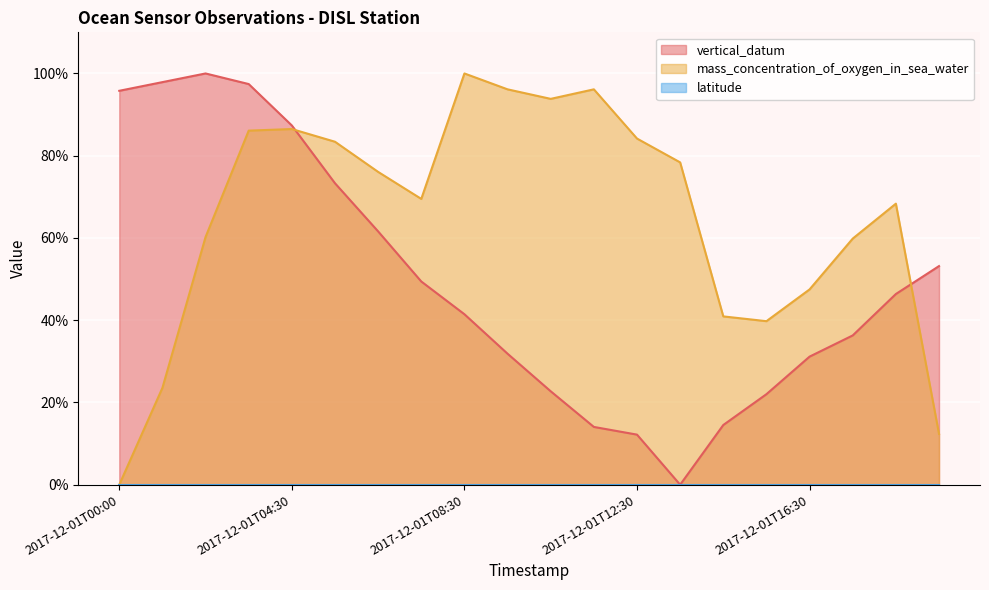

Reading left to right, what are all the values shown in this chart?

vertical_datum: 2017-12-01T00:00=95.8	2017-12-01T01:30=97.9	2017-12-01T02:30=100.0	2017-12-01T03:30=97.4	2017-12-01T04:30=87.4	2017-12-01T05:30=73.3	2017-12-01T06:30=61.6	2017-12-01T07:30=49.4	2017-12-01T08:30=41.5	2017-12-01T09:30=31.9	2017-12-01T10:30=22.7	2017-12-01T11:30=14.1	2017-12-01T12:30=12.2	2017-12-01T13:30=0.0	2017-12-01T14:30=14.5	2017-12-01T15:30=22.0	2017-12-01T16:30=31.1	2017-12-01T17:30=36.3	2017-12-01T18:30=46.4	2017-12-01T19:30=53.2
mass_concentration_of_oxygen_in_sea_water: 2017-12-01T00:00=0.0	2017-12-01T01:30=23.6	2017-12-01T02:30=60.2	2017-12-01T03:30=86.1	2017-12-01T04:30=86.5	2017-12-01T05:30=83.4	2017-12-01T06:30=76.1	2017-12-01T07:30=69.5	2017-12-01T08:30=100.0	2017-12-01T09:30=96.1	2017-12-01T10:30=93.8	2017-12-01T11:30=96.1	2017-12-01T12:30=84.2	2017-12-01T13:30=78.4	2017-12-01T14:30=40.9	2017-12-01T15:30=39.8	2017-12-01T16:30=47.5	2017-12-01T17:30=59.8	2017-12-01T18:30=68.3	2017-12-01T19:30=12.4